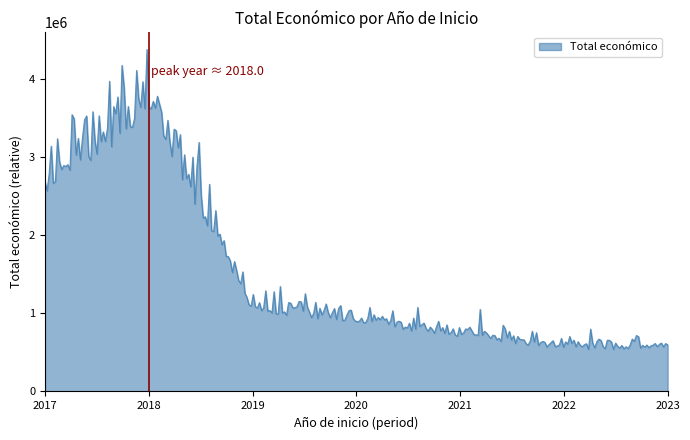

What is the difference between the maximum and minimum values?

3835875.8